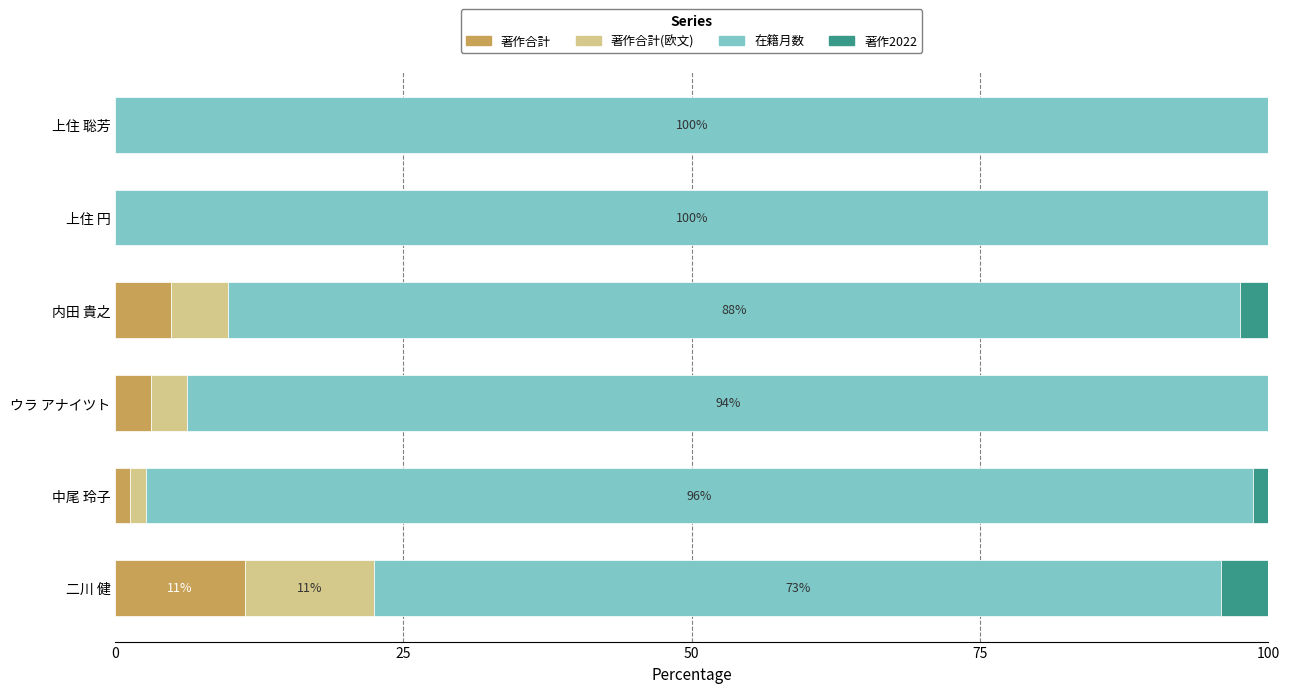

Count the number of data series in this chart.

4